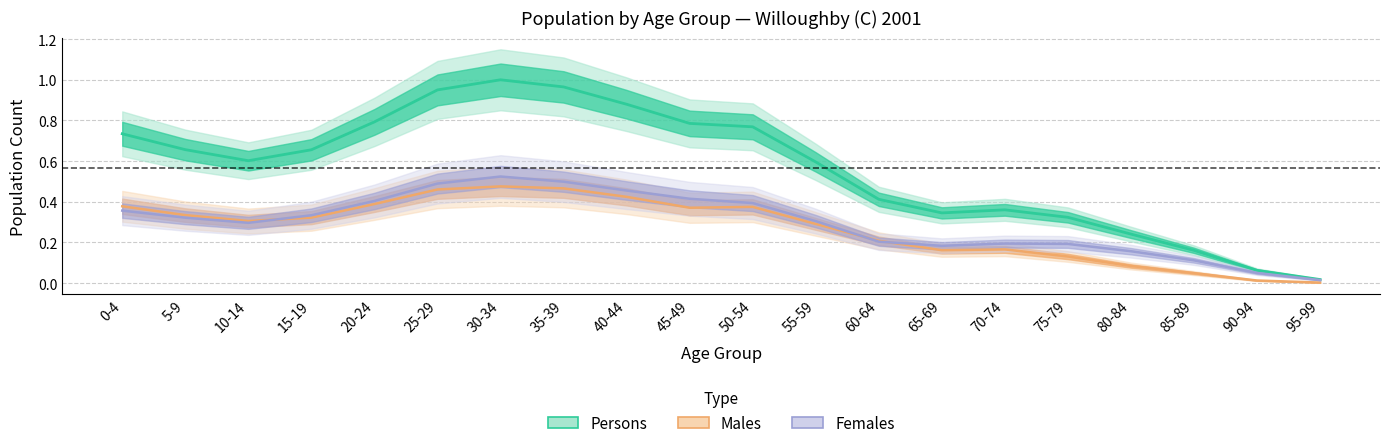

True or false: Males and Persons cross at least once.

False